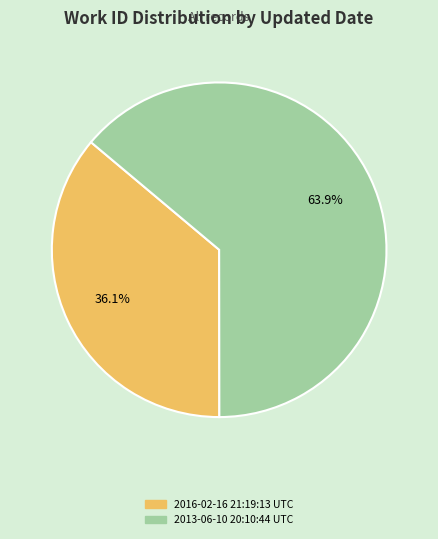

What is the ratio of the value at 2016-02-16 21:19:13 UTC to the value at 2013-06-10 20:10:44 UTC?

0.6